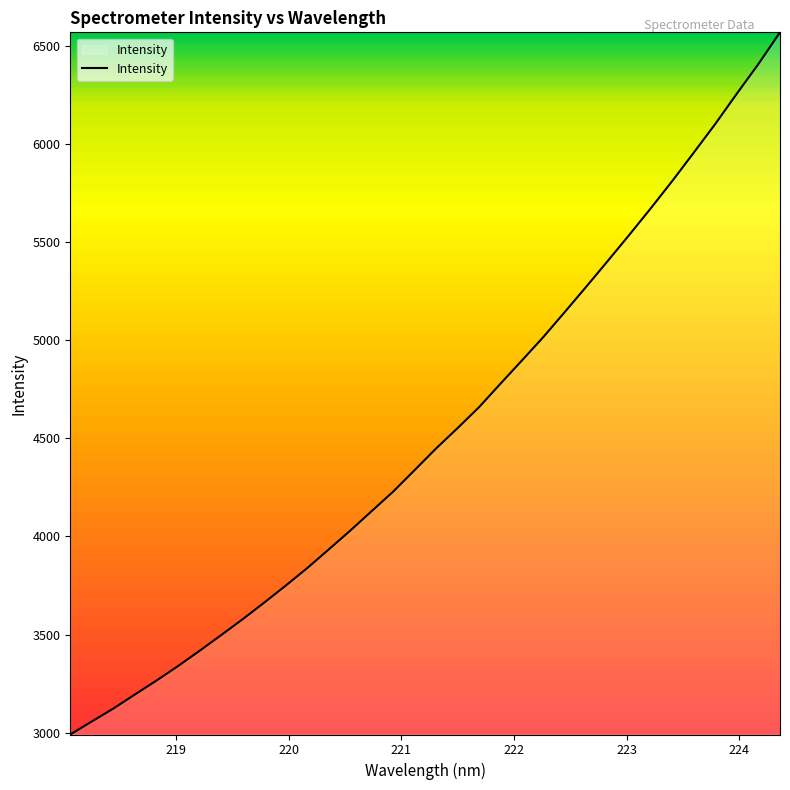

Does the chart have visible grid lines?

No